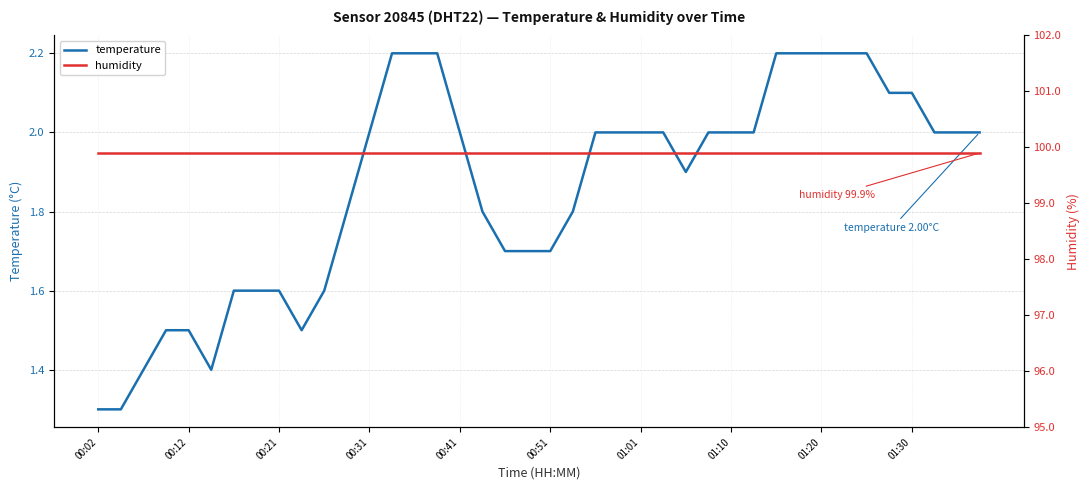

Reading left to right, what are all the values shown in this chart?

temperature: 1.3	1.3	1.4	1.5	1.5	1.4	1.6	1.6	1.6	1.5	1.6	1.8	2.0	2.2	2.2	2.2	2.0	1.8	1.7	1.7	1.7	1.8	2.0	2.0	2.0	2.0	1.9	2.0	2.0	2.0	2.2	2.2	2.2	2.2	2.2	2.1	2.1	2.0	2.0	2.0
humidity: 99.9	99.9	99.9	99.9	99.9	99.9	99.9	99.9	99.9	99.9	99.9	99.9	99.9	99.9	99.9	99.9	99.9	99.9	99.9	99.9	99.9	99.9	99.9	99.9	99.9	99.9	99.9	99.9	99.9	99.9	99.9	99.9	99.9	99.9	99.9	99.9	99.9	99.9	99.9	99.9